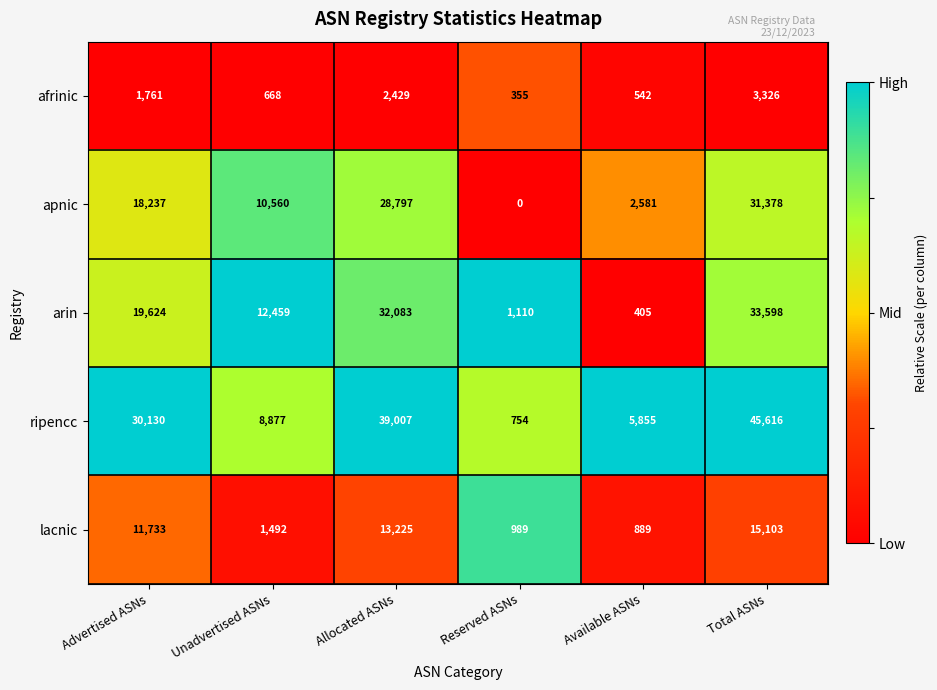

Which series changed the most between Advertised ASNs and Total ASNs?

ripencc